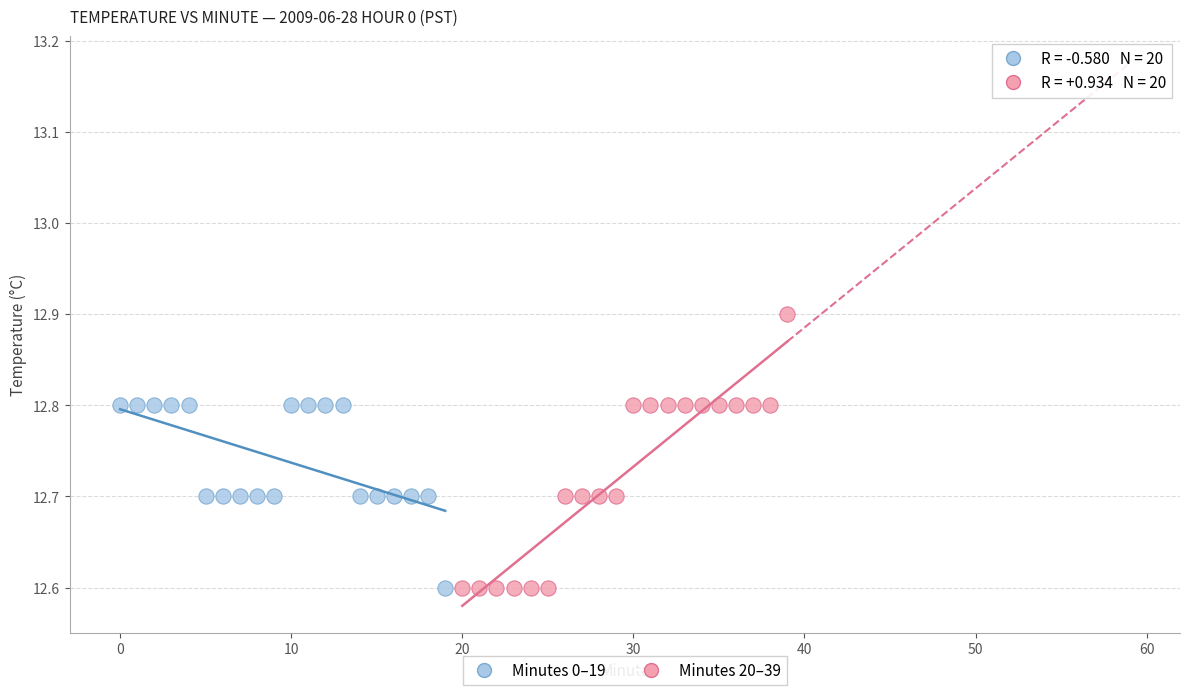

Which series reaches the maximum Y coordinate?

Minutes 20–39